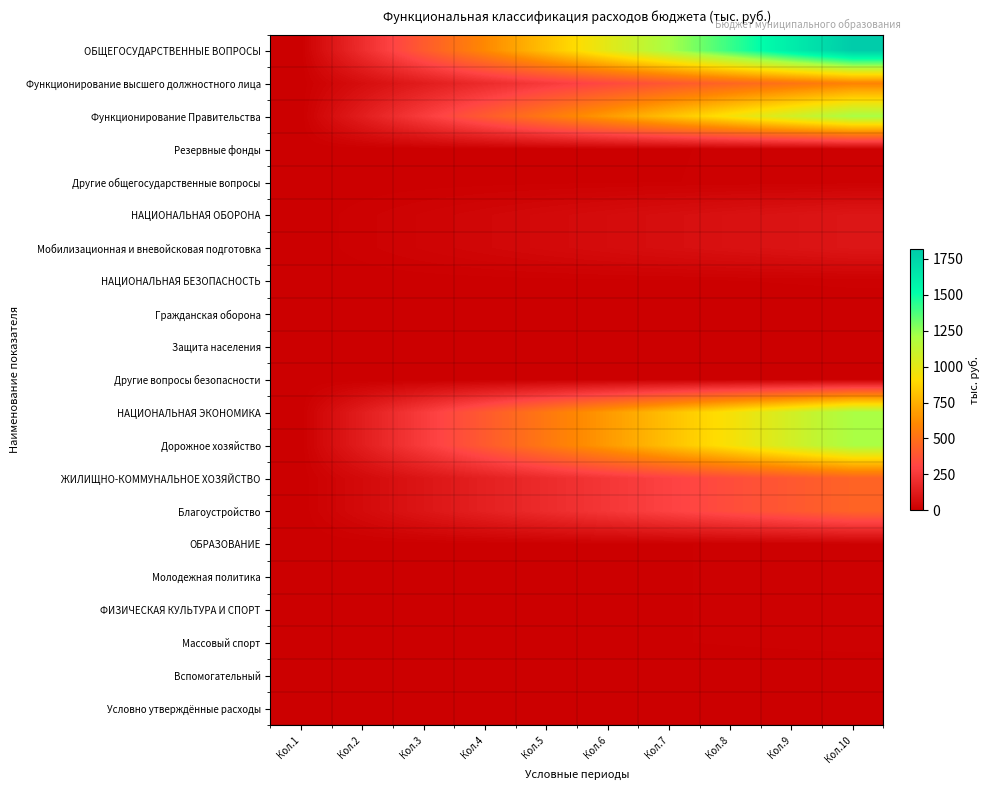

At which category is the sum across all series the highest?

Кол.10